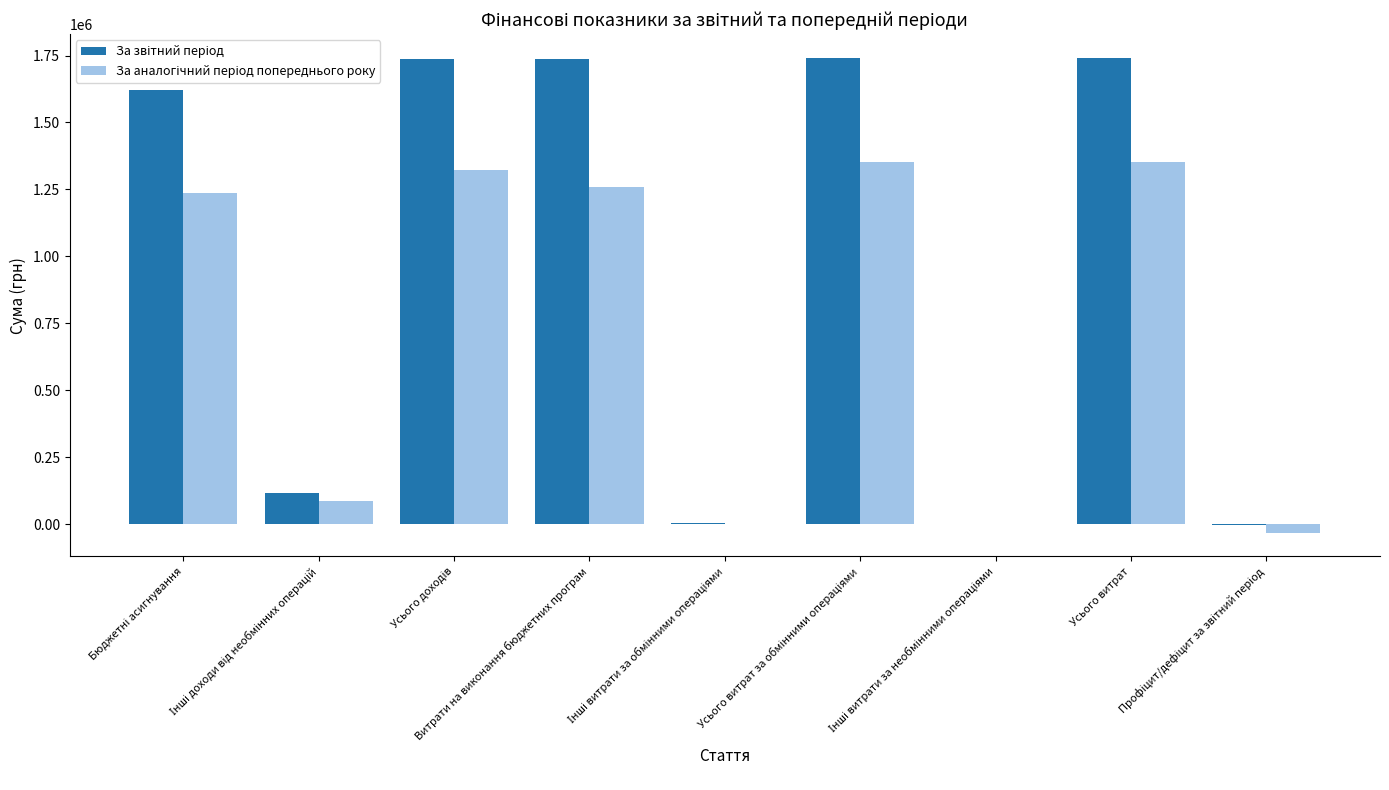

What is the maximum value shown in the chart?

1740790